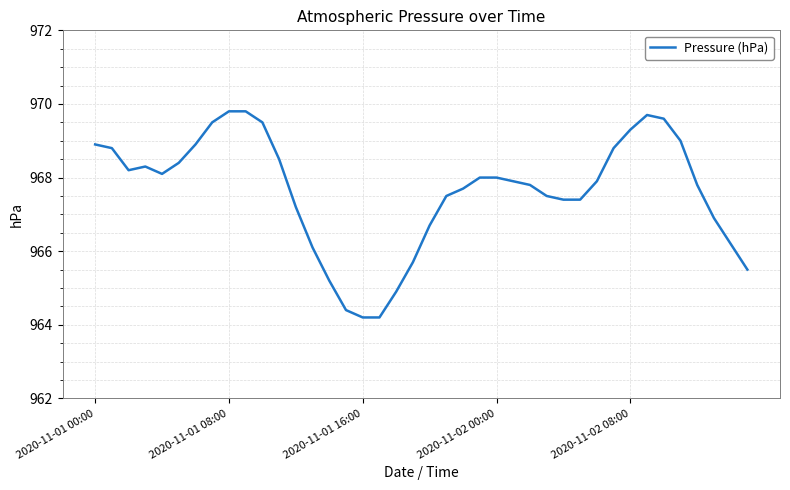

Reading left to right, what are all the values shown in this chart?

968.9	968.8	968.2	968.3	968.1	968.4	968.9	969.5	969.8	969.8	969.5	968.5	967.2	966.1	965.2	964.4	964.2	964.2	964.9	965.7	966.7	967.5	967.7	968.0	968.0	967.9	967.8	967.5	967.4	967.4	967.9	968.8	969.3	969.7	969.6	969.0	967.8	966.9	966.2	965.5